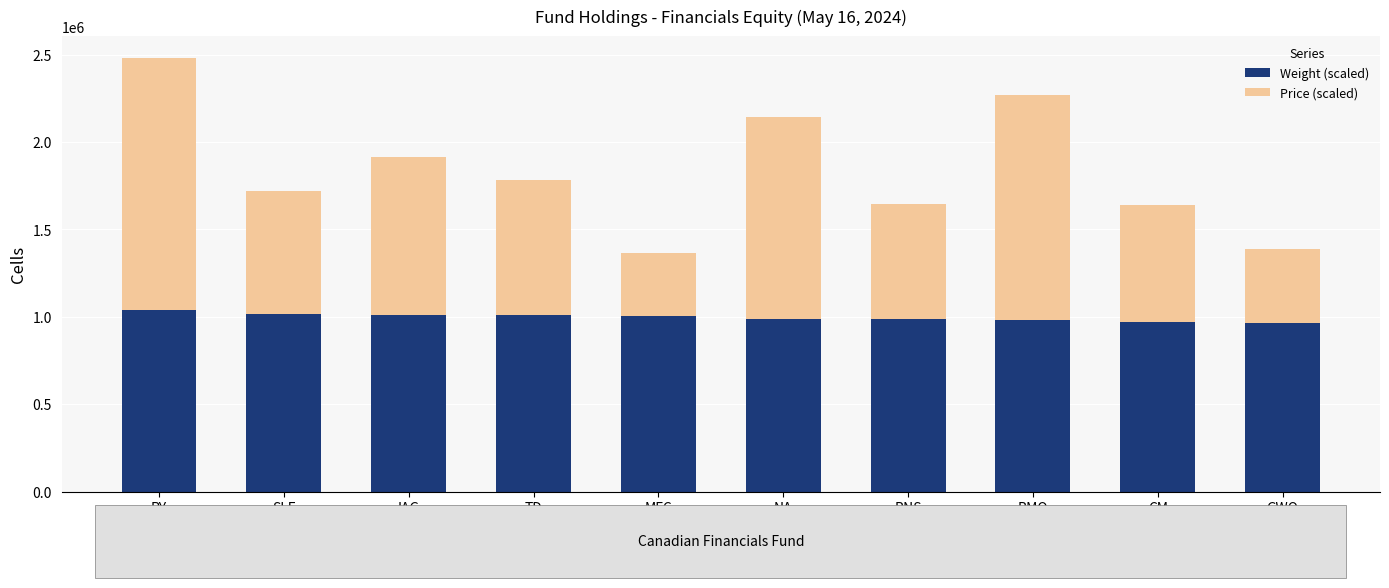

What is the minimum value for Weight (scaled)?

964000.0